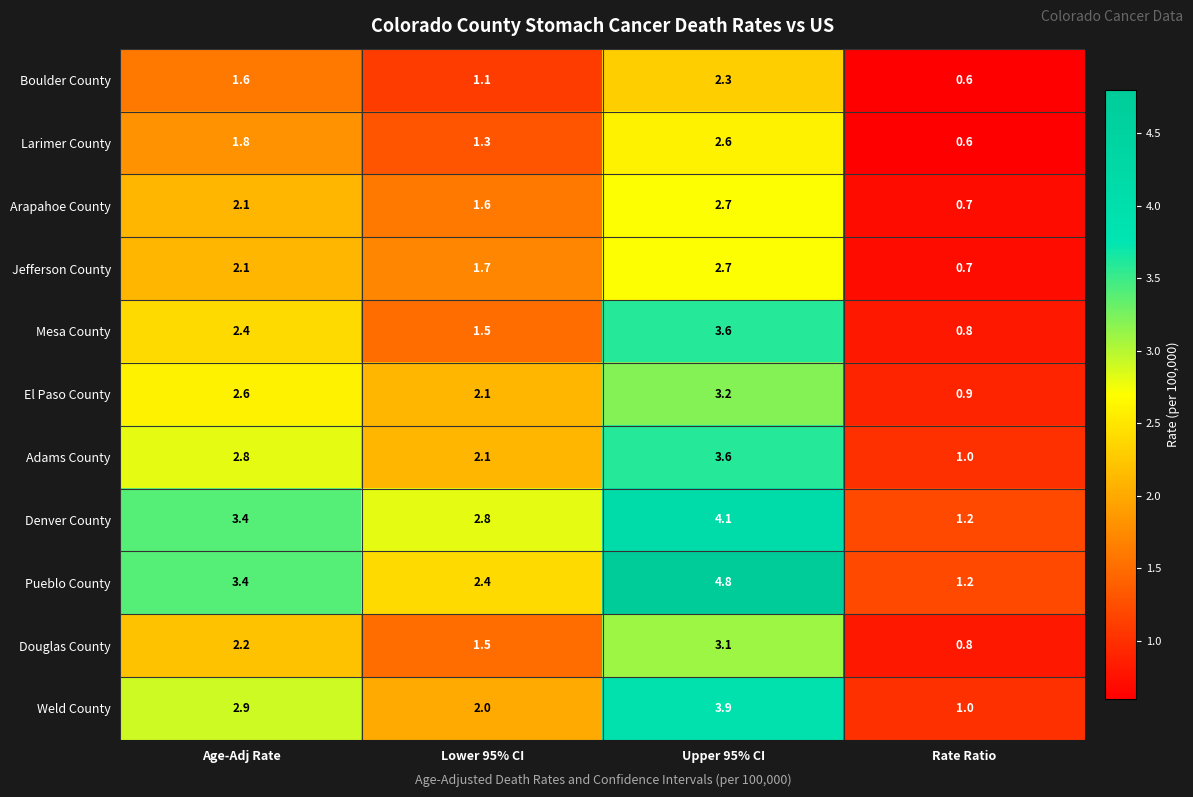

What is the difference between the highest and lowest values at Rate Ratio?

0.6